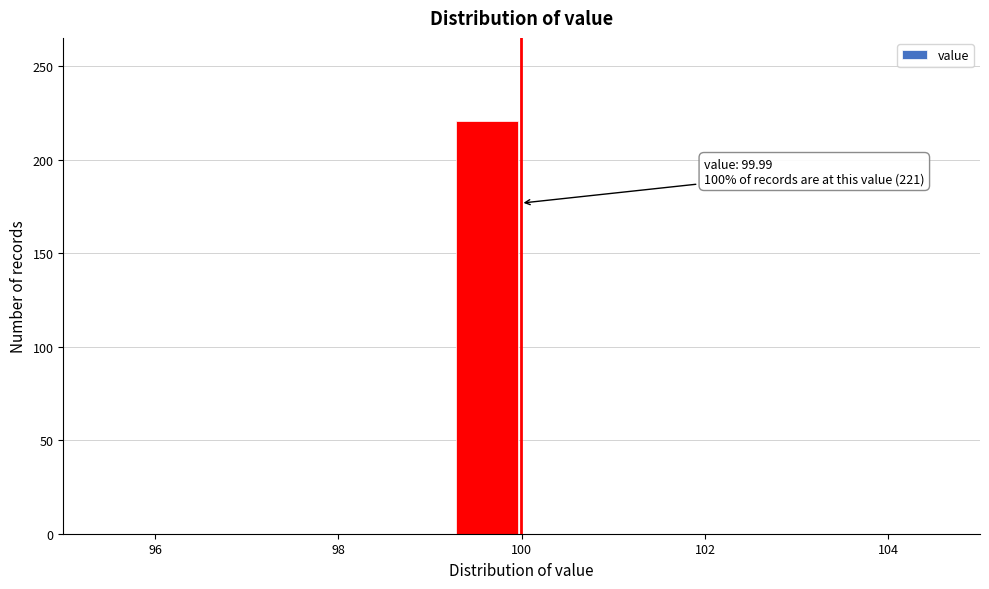

Read against the x-axis, roughly where is the centre of the tallest bar?

99.6